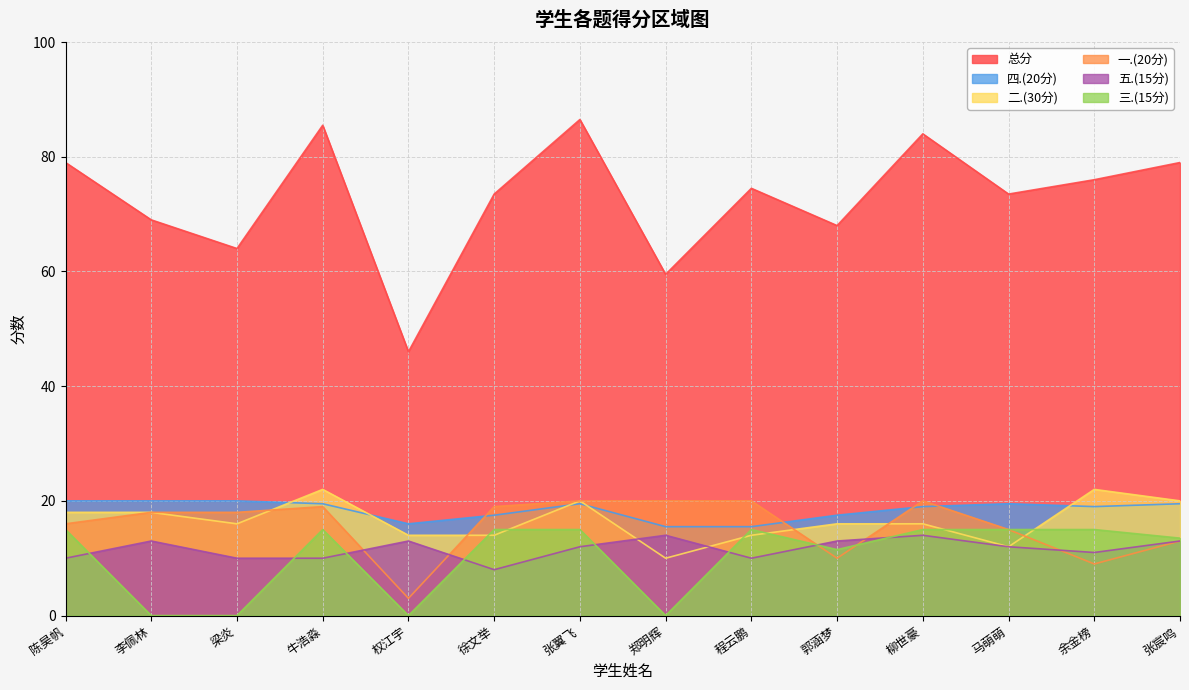

Count the number of categories in the chart.

14